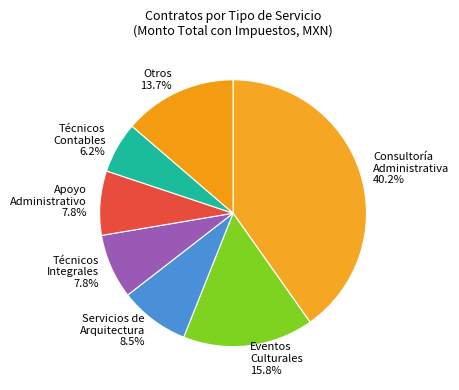

Does Servicios de Arquitectura represent more than half of the total?

No